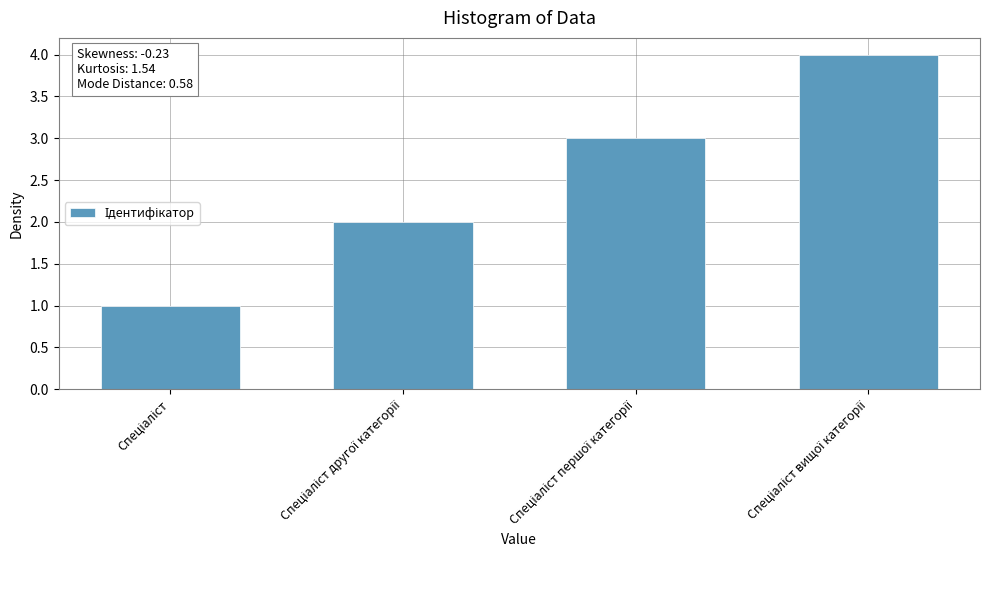

What is the sum of all values?

10